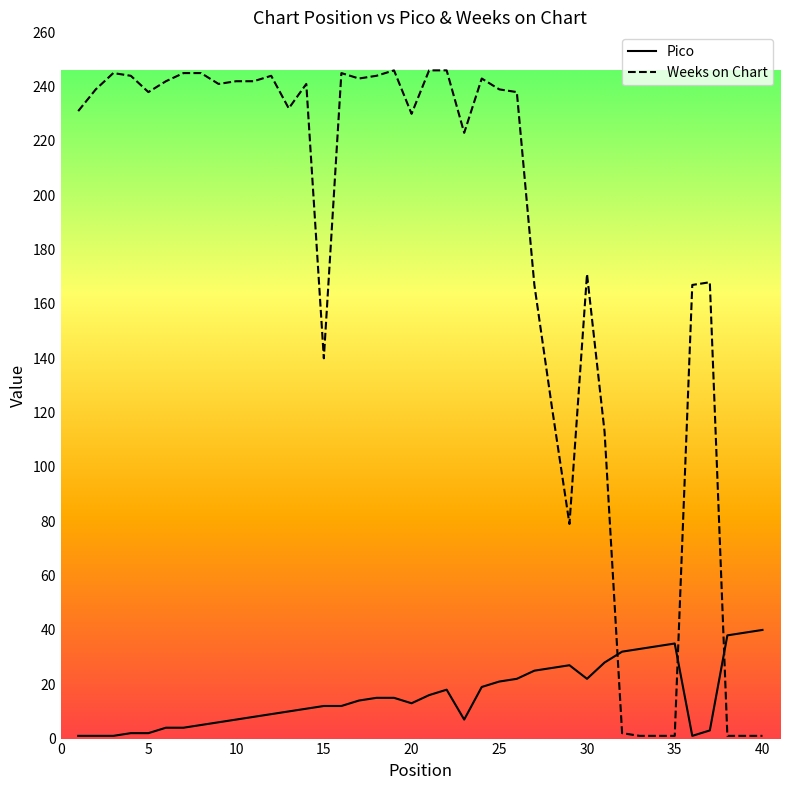

List the series in order of their peak value, lowest first.

Pico, Weeks on Chart